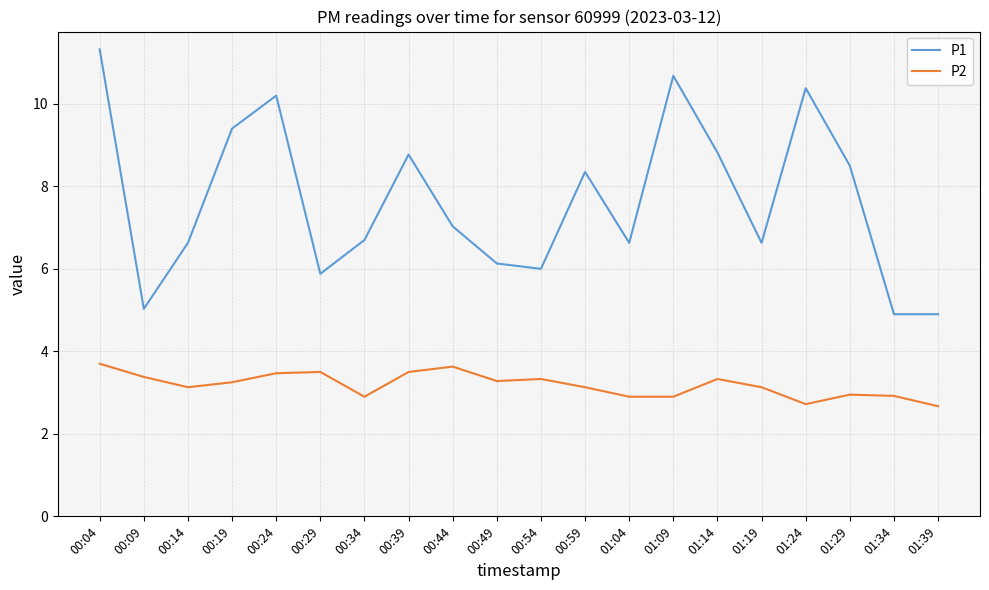

What is the lowest value of the P2 series?

2.7